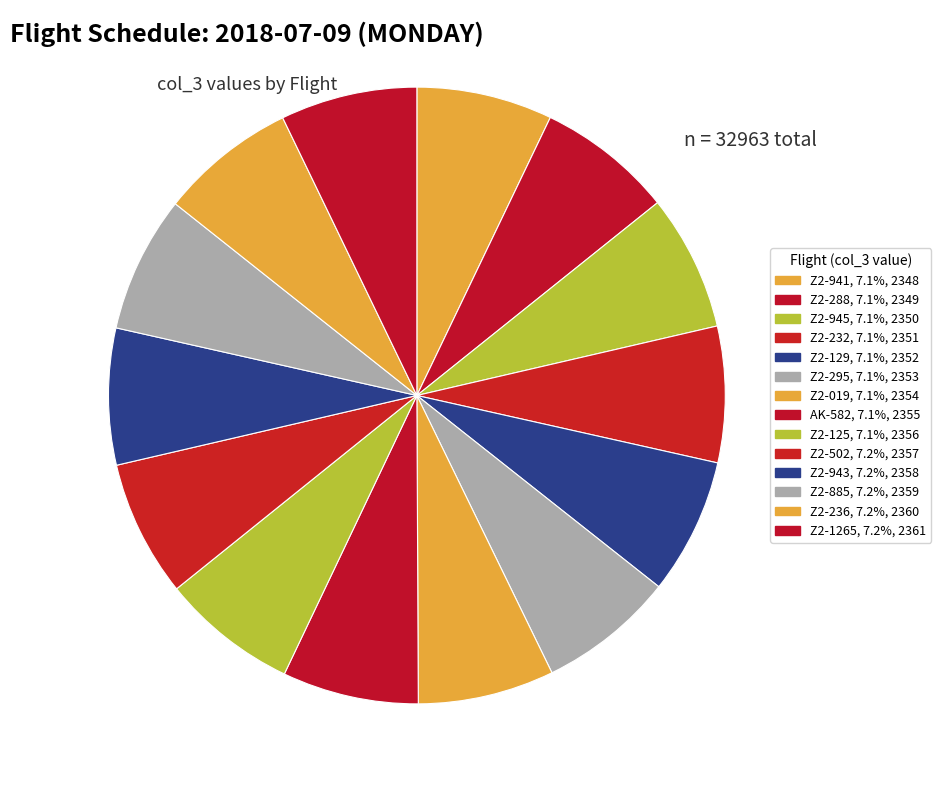

To the nearest percent, what is the combined percentage of AK-582 and Z2-295?

14%